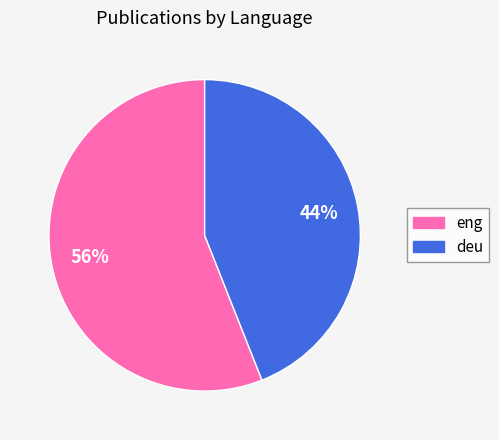

Which has a higher value, deu or eng?

eng